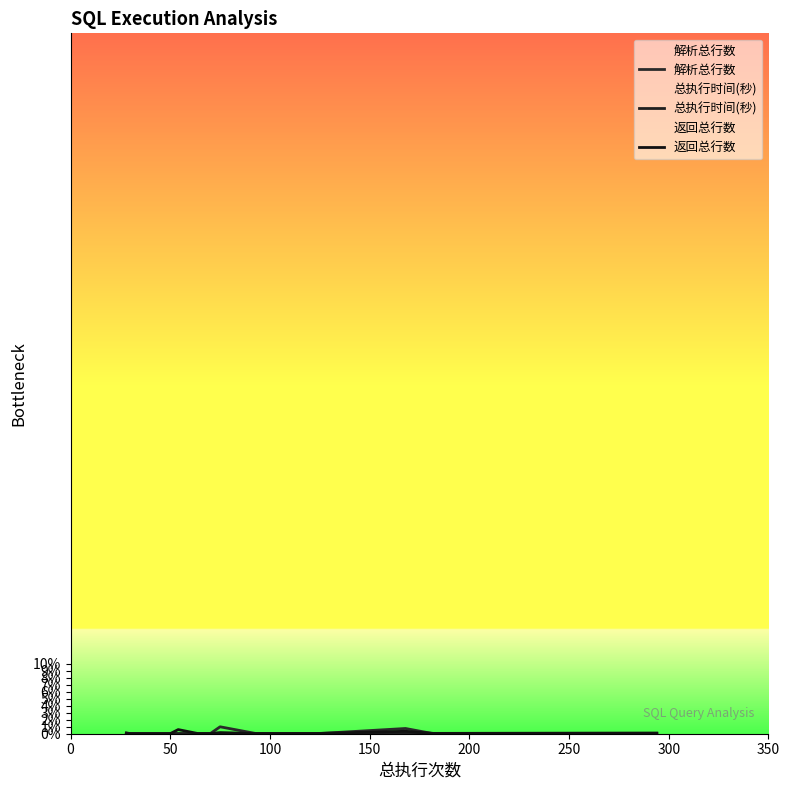

How many times do 总执行时间(秒) and 解析总行数 cross each other?

5